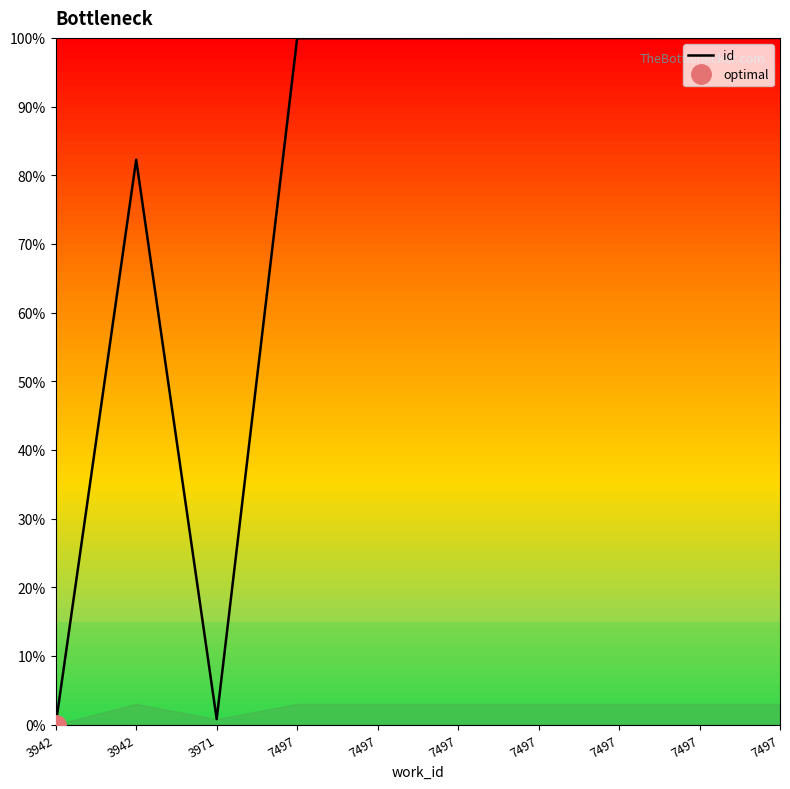

The chart shows a value of -52.3 at 3942. True or false?

False